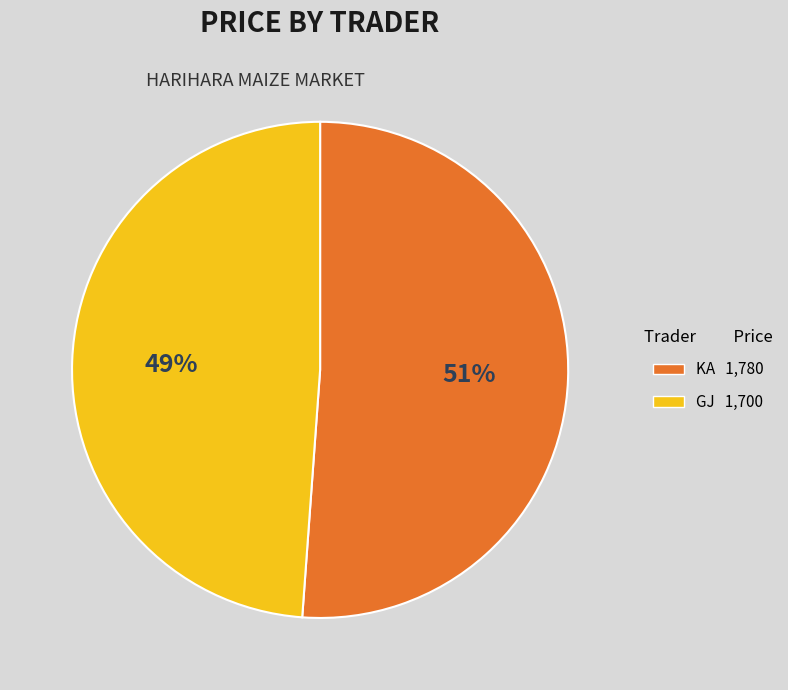

Which has a higher value, KA or GJ?

KA